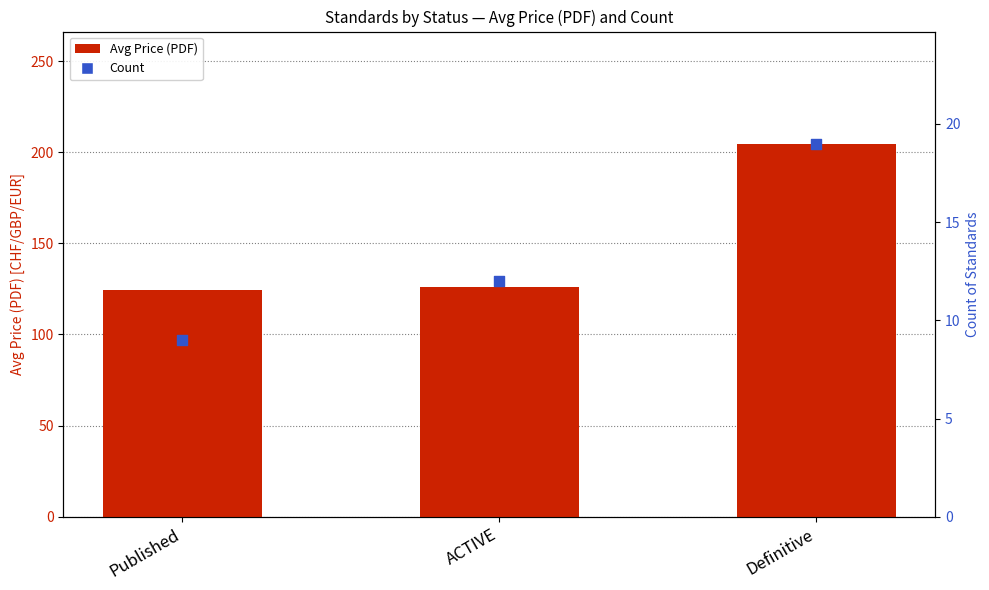

Is the value of Count at Published greater than the value of Avg Price (PDF) at Definitive?

No